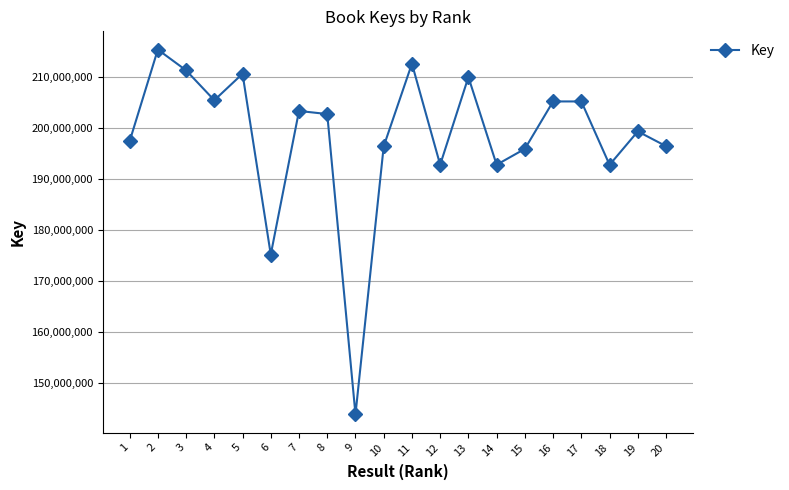

Which category has the lowest value across all series?

9